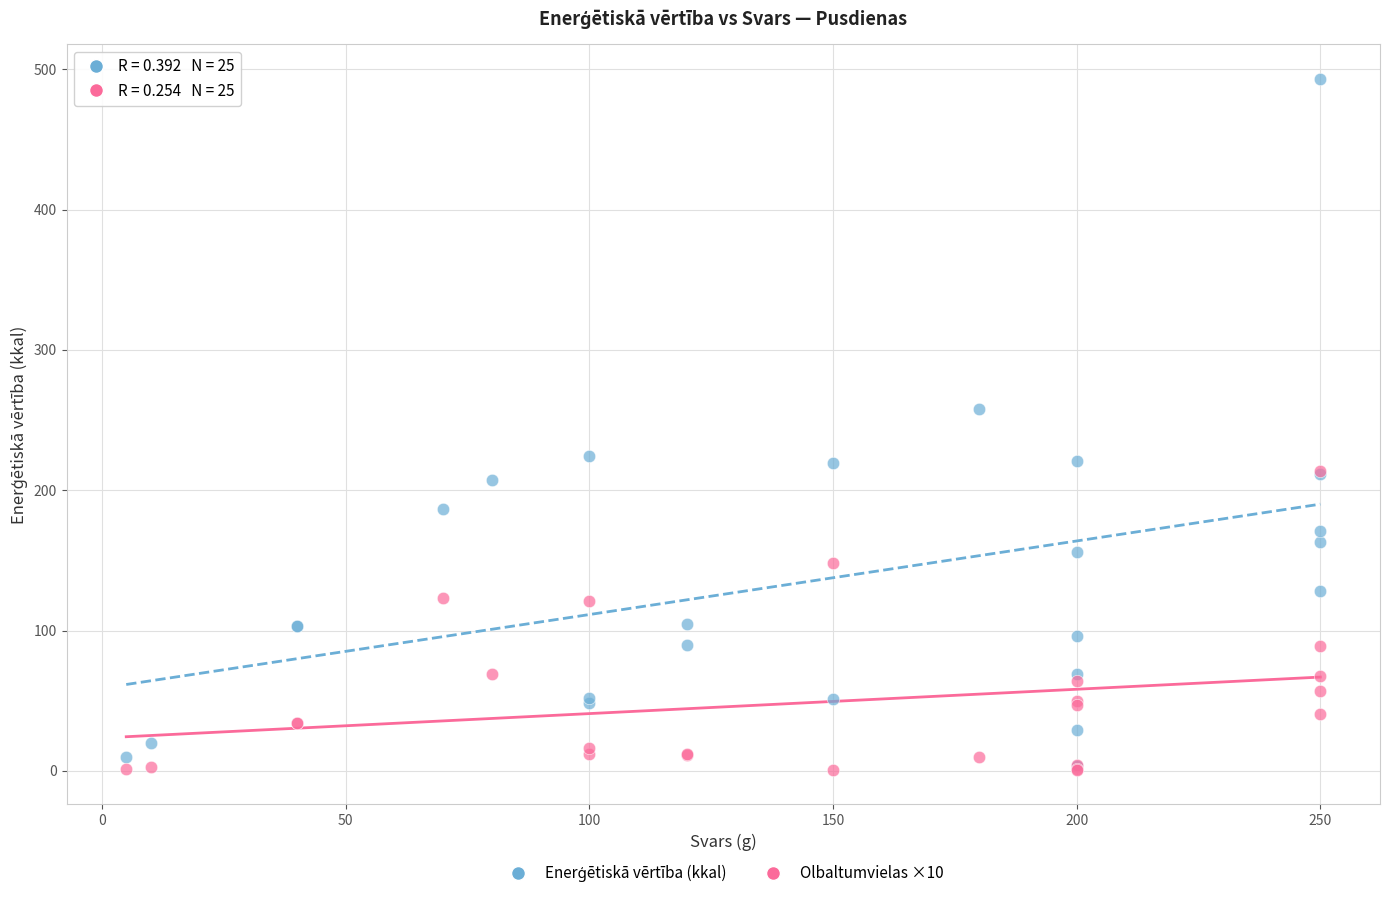

Across all series, what Y value is closest to 246?

258.0